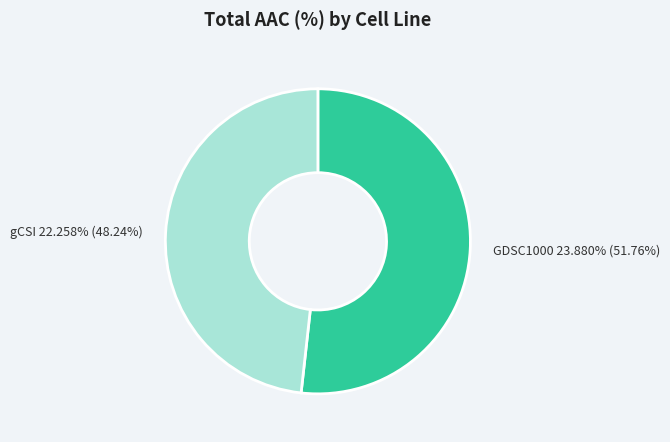

What is the smallest slice in the pie chart?

gCSI